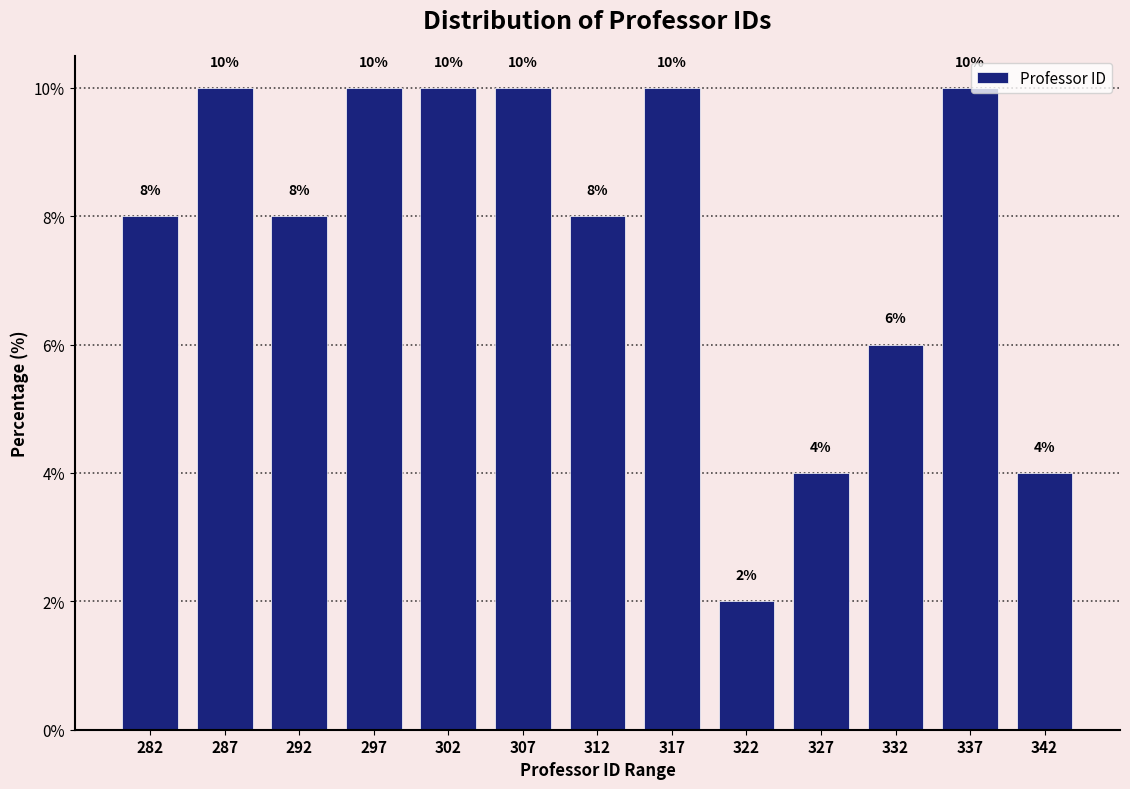

Reading left to right, transcribe this chart: for each bar, give the range it covers on the x-axis and its height.

280 to 285: 8
285 to 290: 10
290 to 295: 8
295 to 300: 10
300 to 305: 10
305 to 310: 10
310 to 315: 8
315 to 320: 10
320 to 325: 2
325 to 330: 4
330 to 335: 6
335 to 340: 10
340 to 345: 4